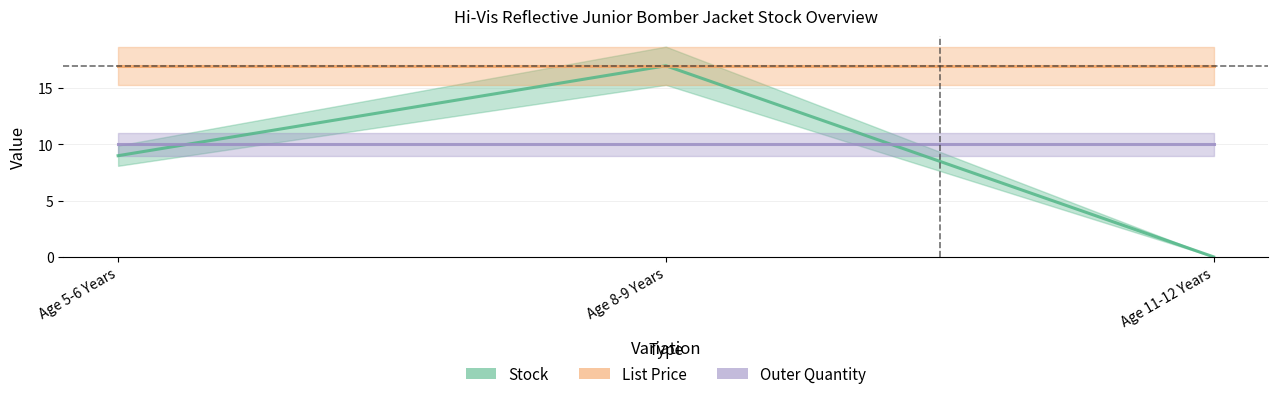

What is the value of the List Price point at the 3rd from the left?

16.9